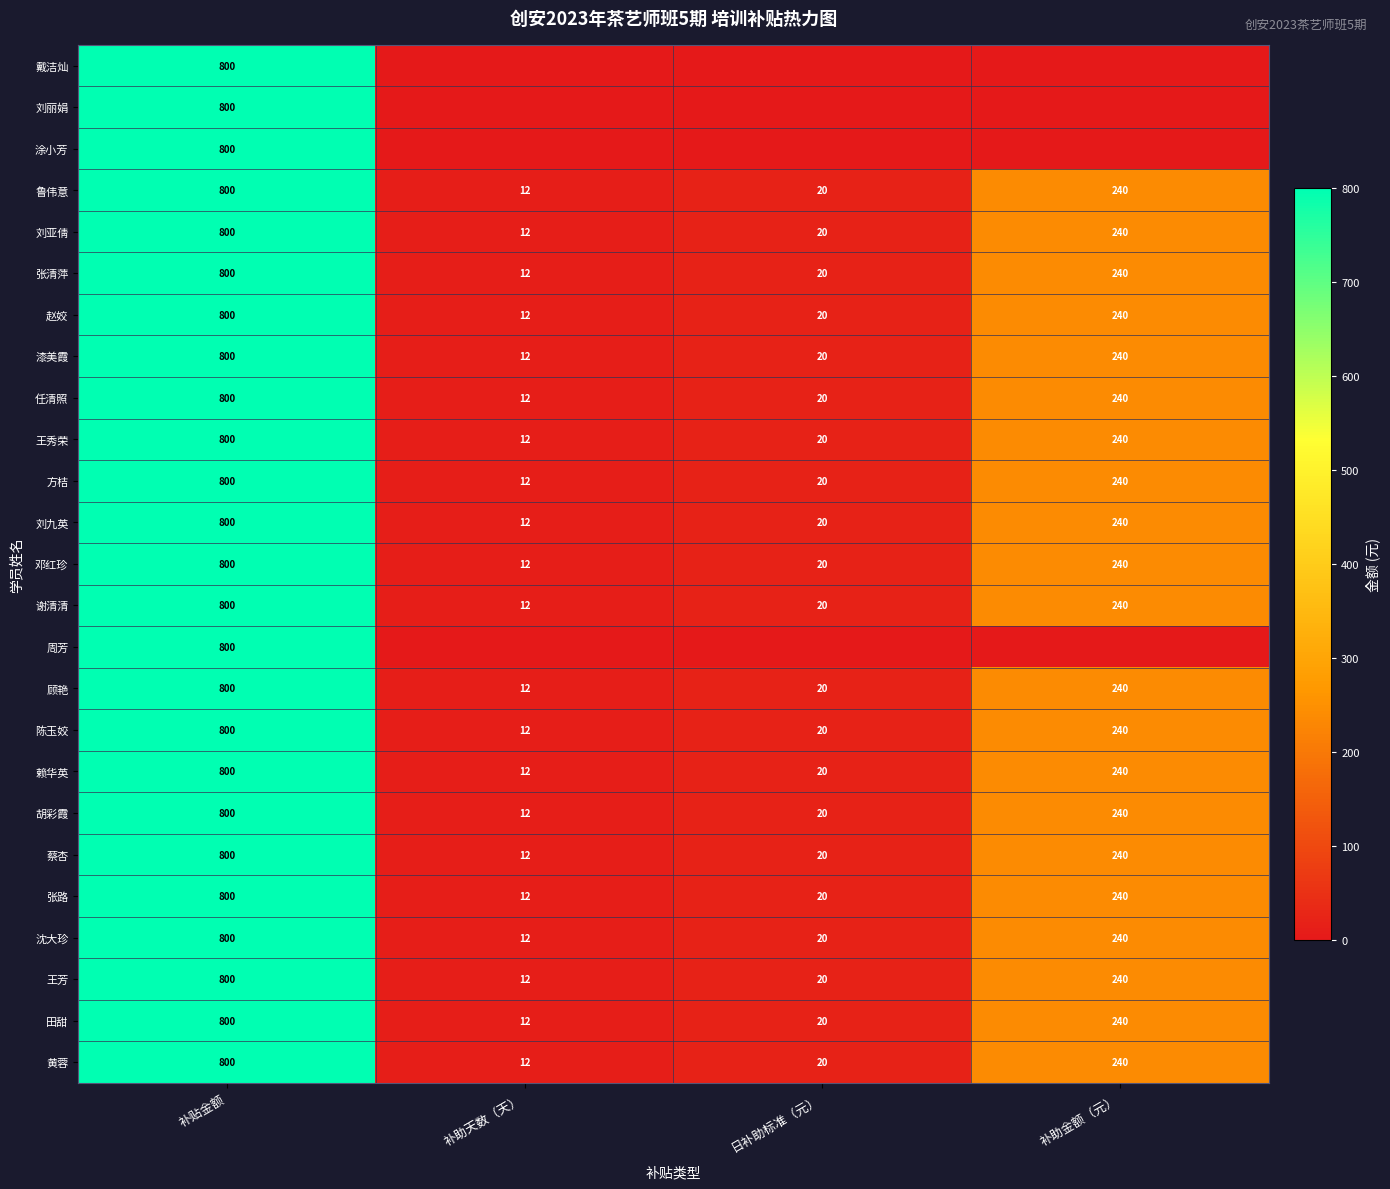

What is the average value of the 胡彩霞 series?

268